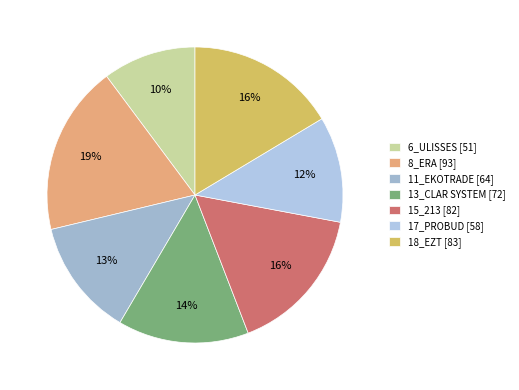

Which has a higher value, 18_EZT or 11_EKOTRADE?

18_EZT